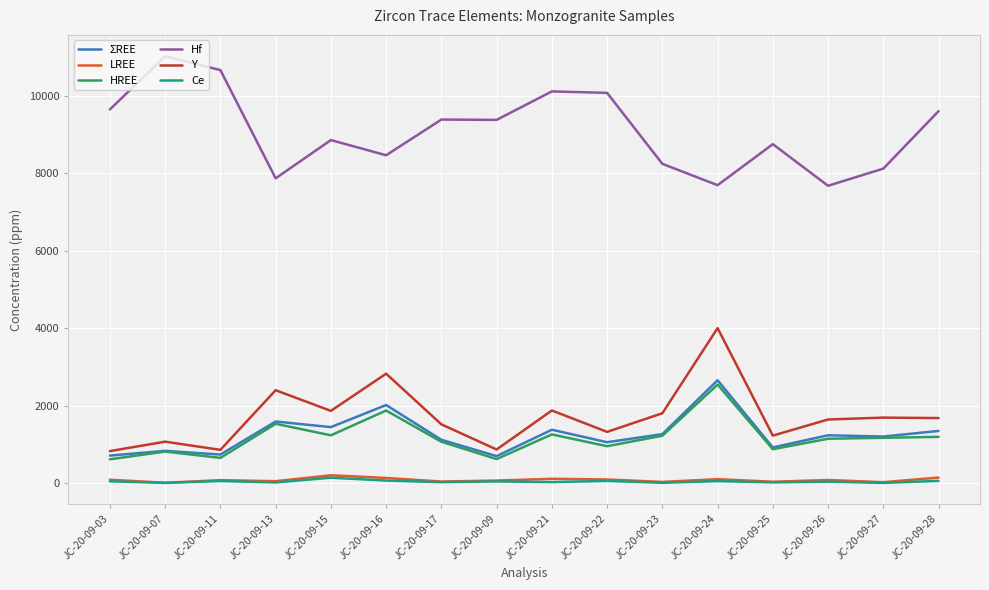

The value of Y at JC-20-09-22 is 1329.9. True or false?

True